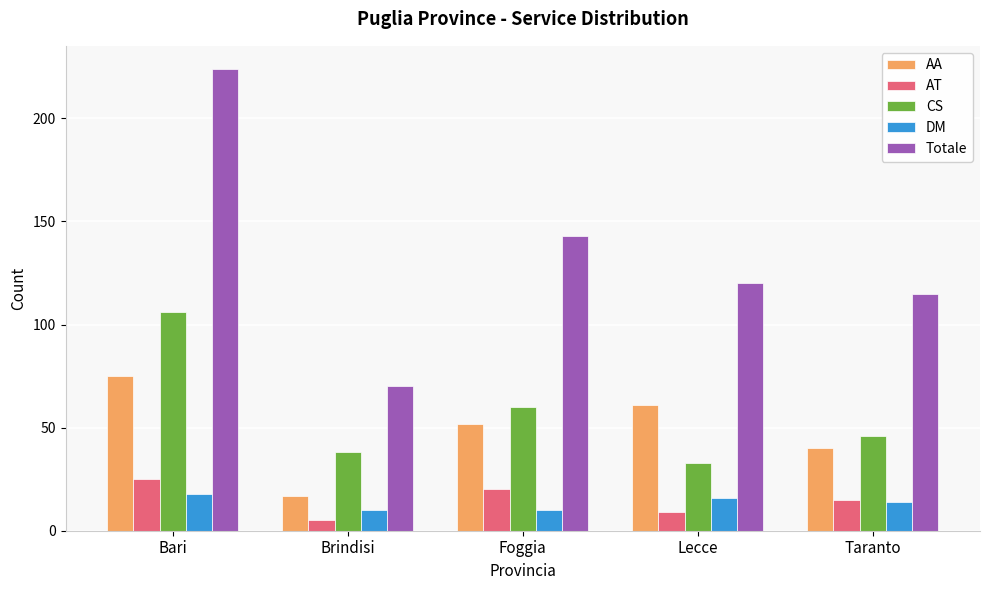

What is the smallest value displayed?

5